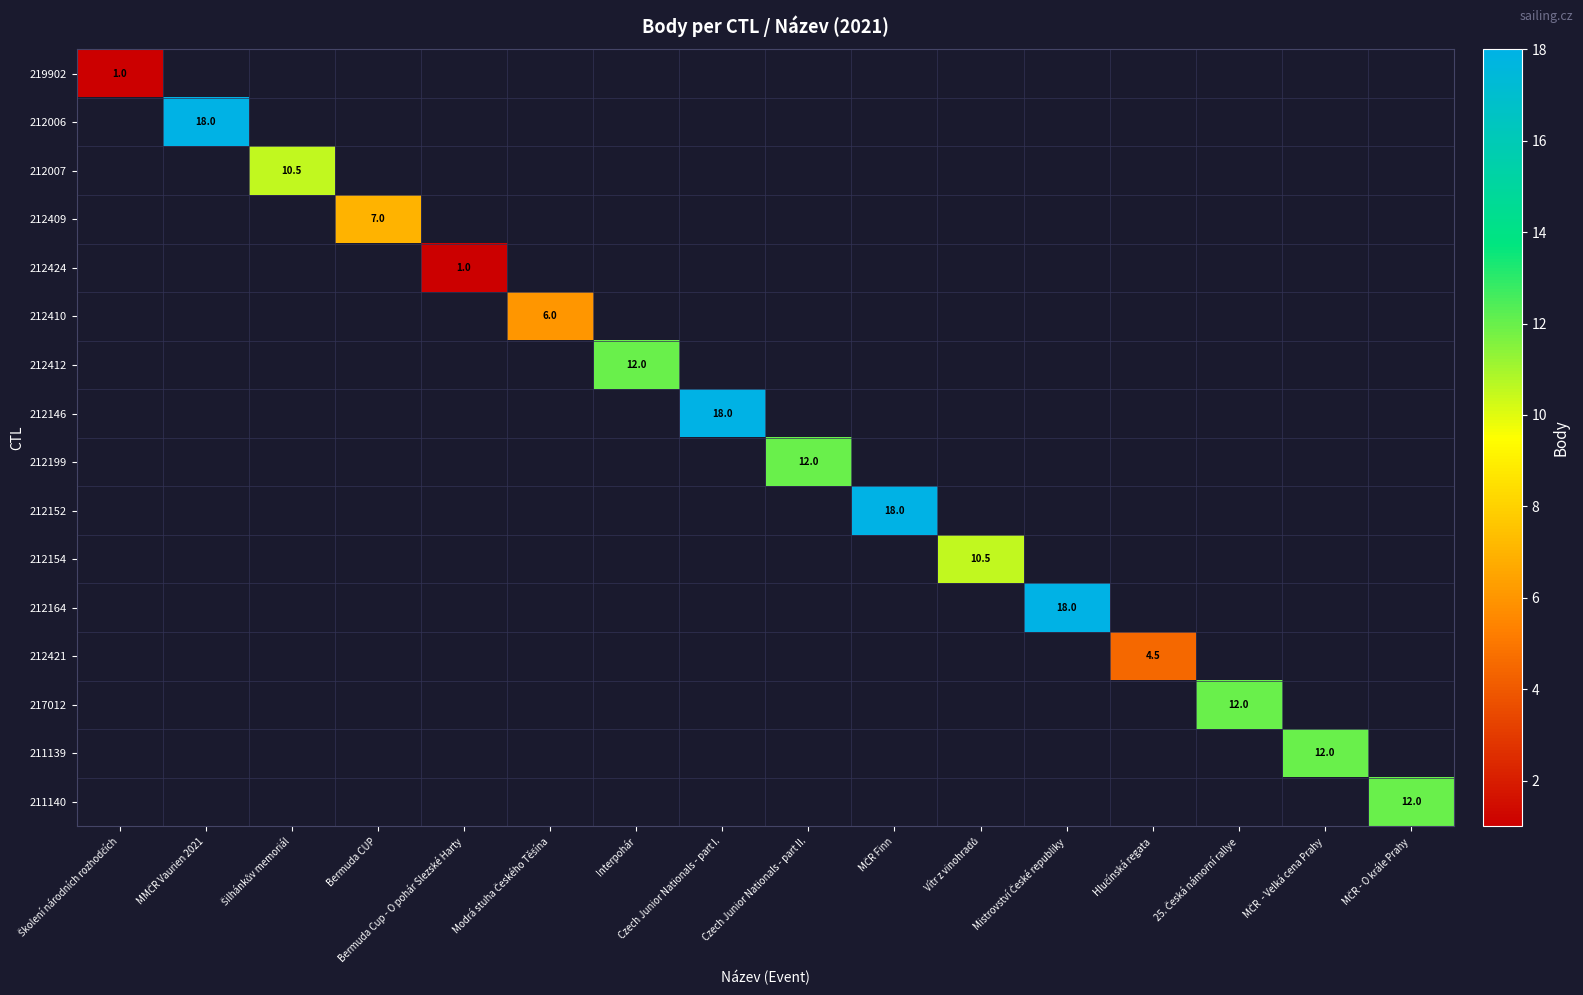

How many categories are shown in the chart?

16